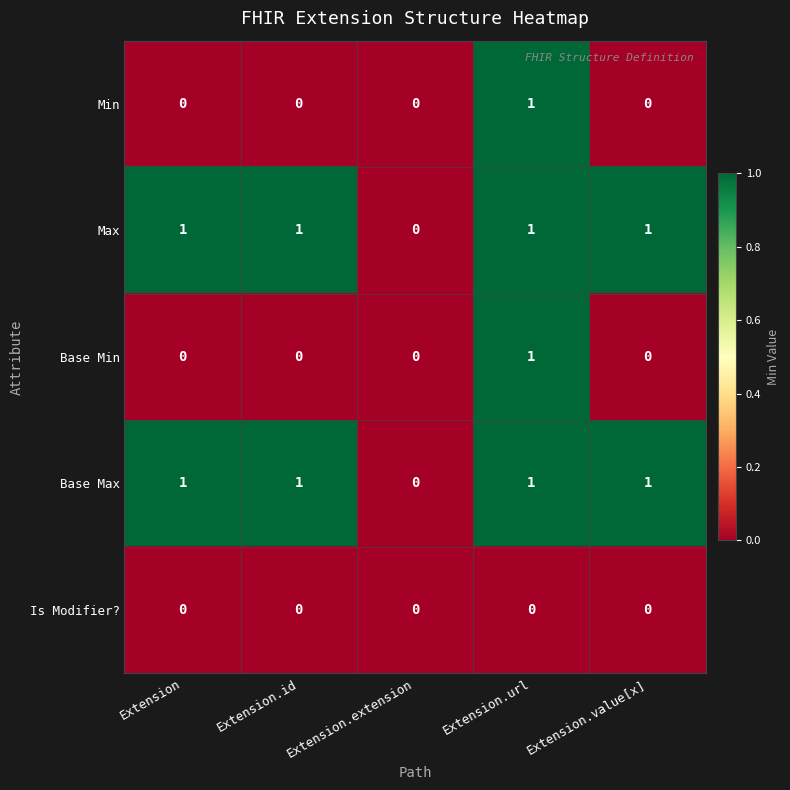

The Base Max series shows 1 at Extension. True or false?

True